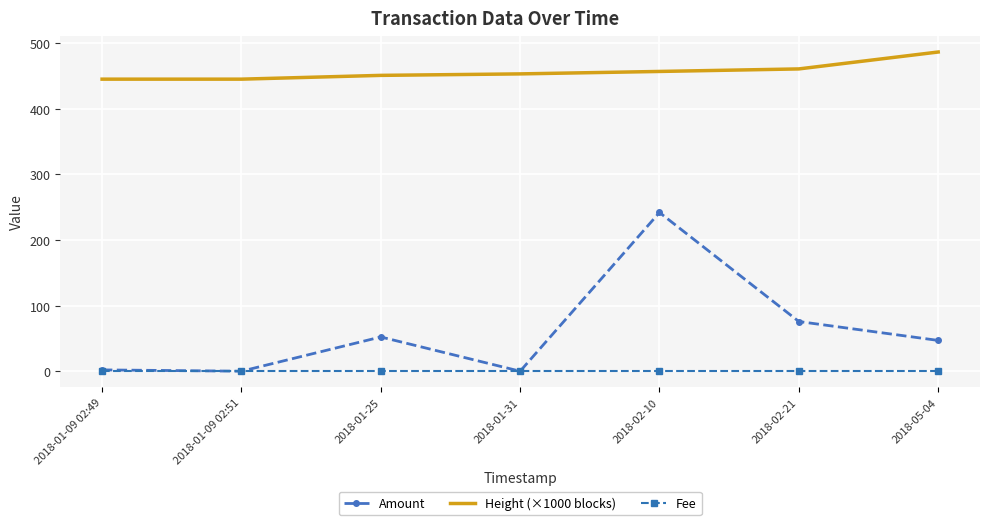

Which series has the widest spread of values?

Amount